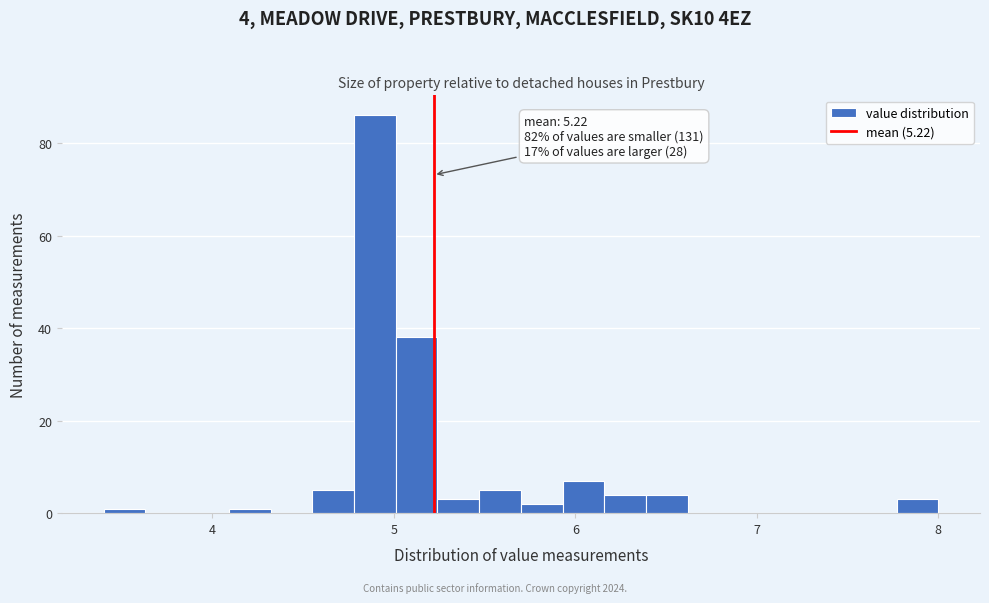

Read against the x-axis, roughly where is the centre of the tallest bar?

4.9